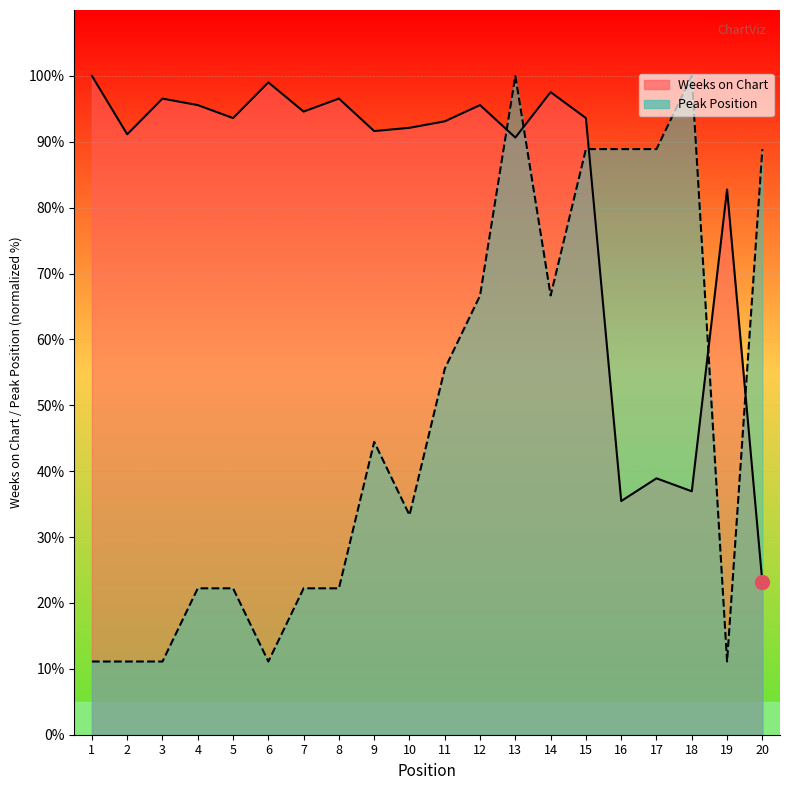

List the series in order of their overall mean, highest first.

Weeks on Chart, Peak Position